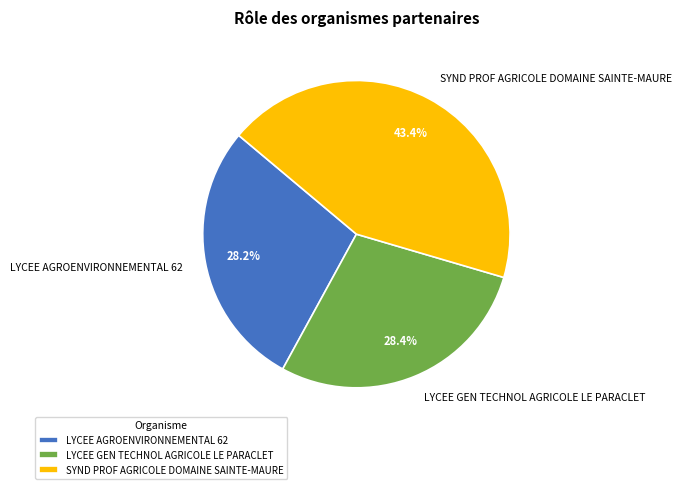

Does LYCEE GEN TECHNOL AGRICOLE LE PARACLET represent more than half of the total?

No